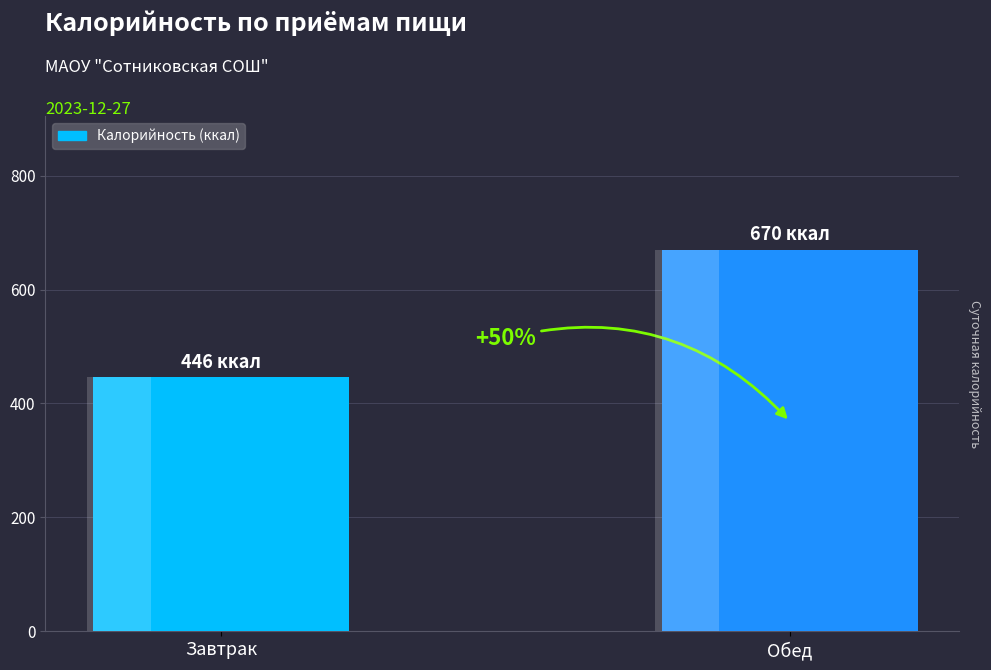

True or false: the data shows 932 at Обед.

False